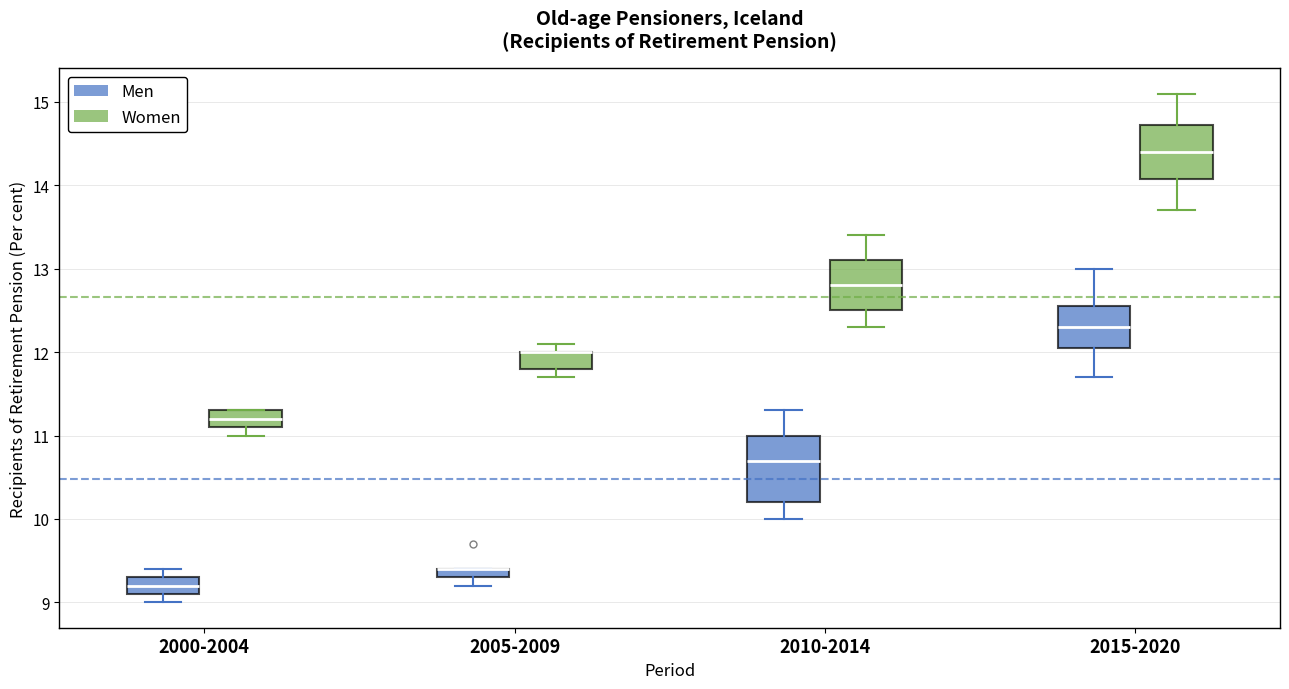

Where is the lower edge of the box for 2010-2014 (Men) on the y-axis? The values are not printed on the chart, so give them approximately, as read against the axis.

10.2